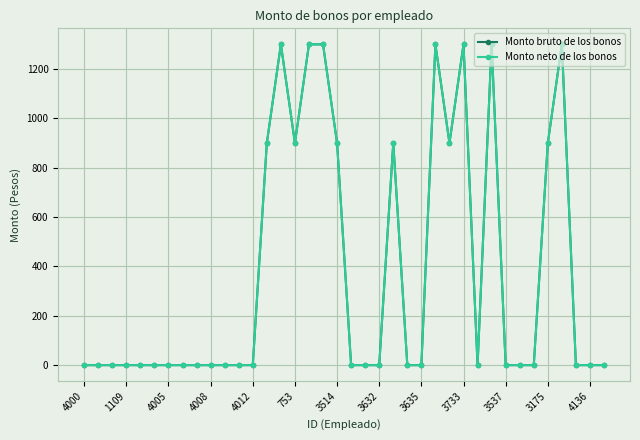

Does the chart have visible grid lines?

Yes